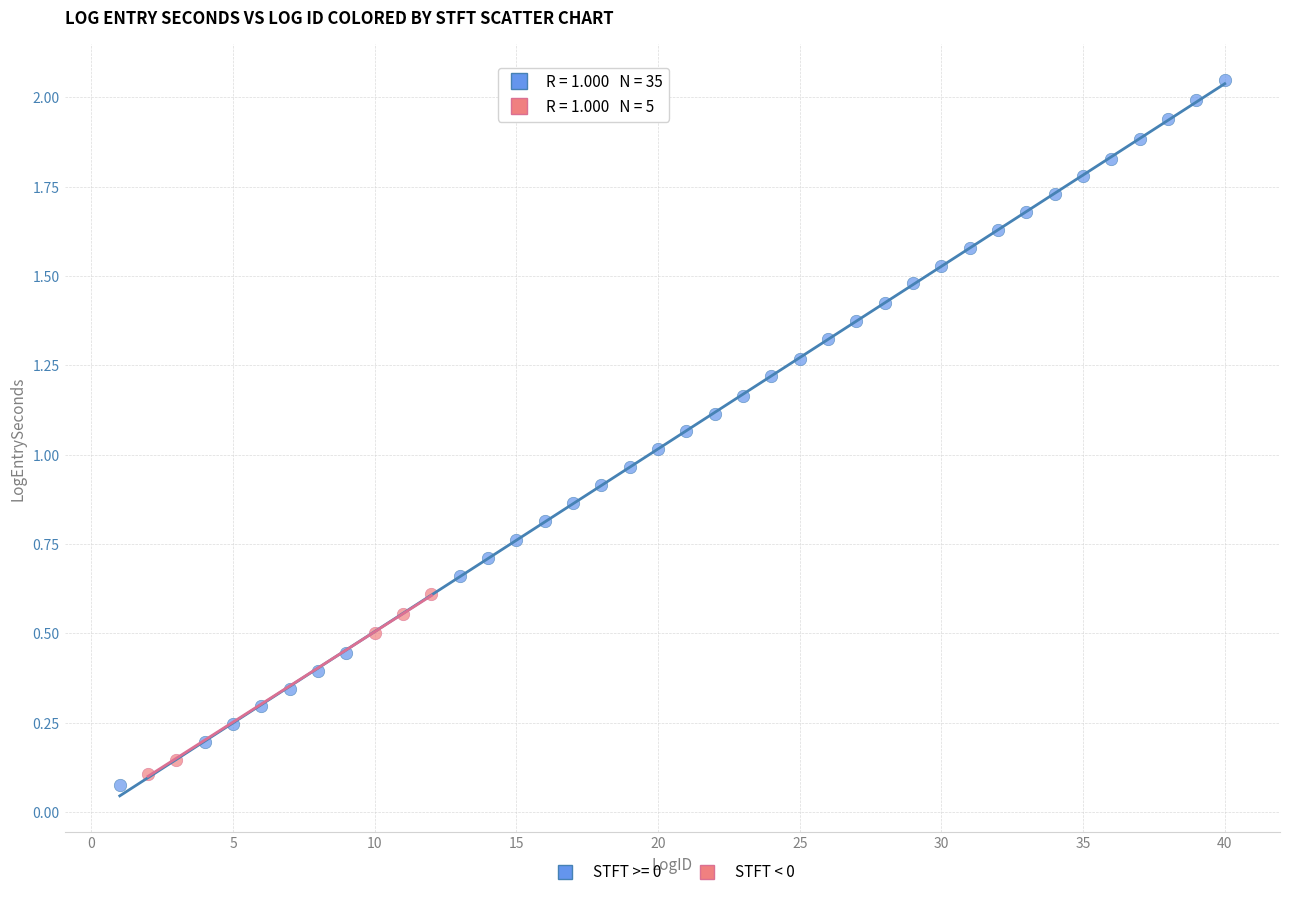

Which series has the largest Y range (max minus min)?

STFT >= 0